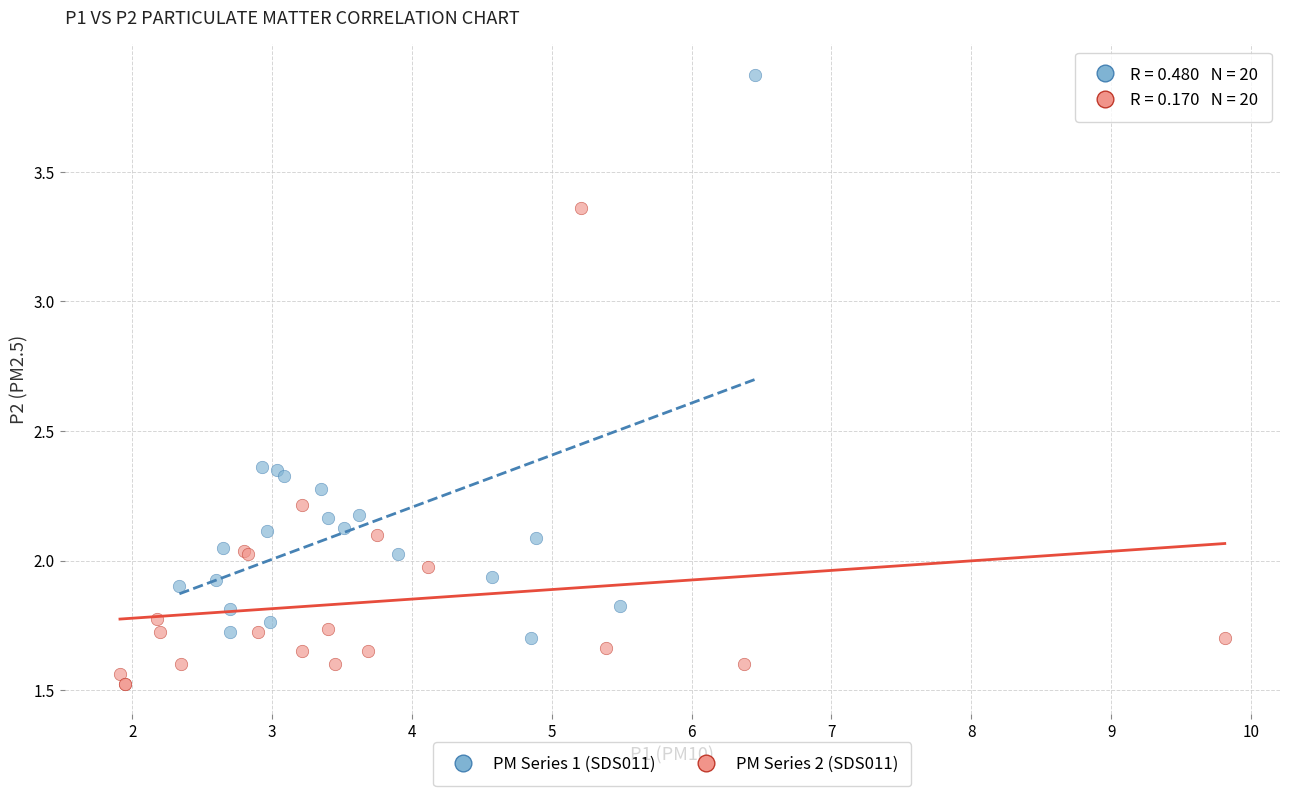

What are all the series names shown in the legend?

PM Series 1 (SDS011), PM Series 2 (SDS011)